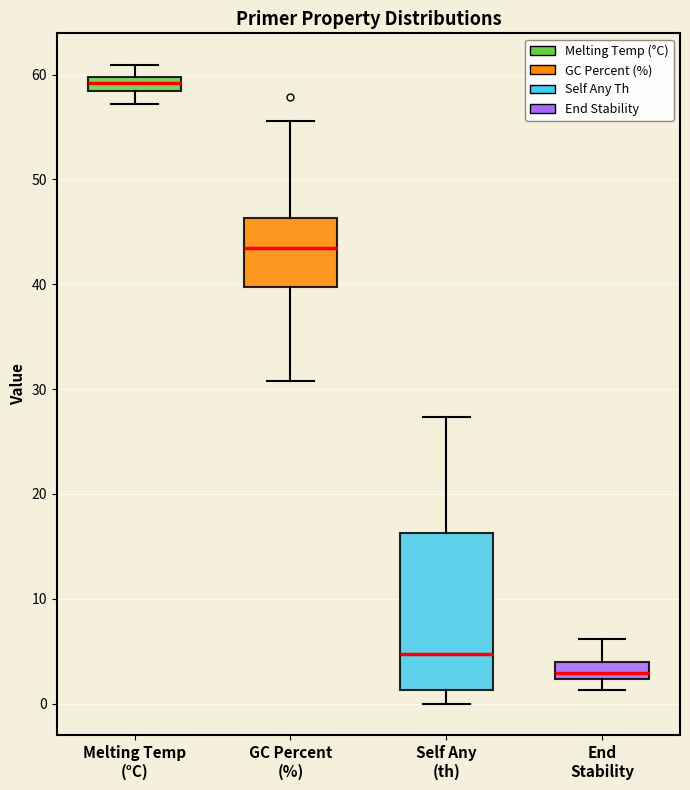

Which box has the lowest median line?

End Stability